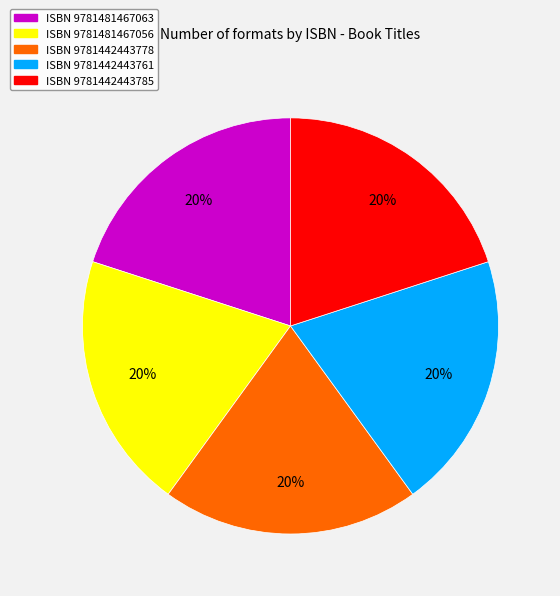

To the nearest percent, what portion does ISBN 9781481467056 represent?

20%